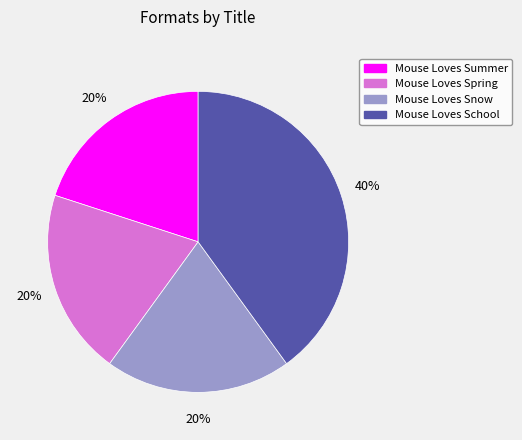

How many segments does this pie chart have?

4